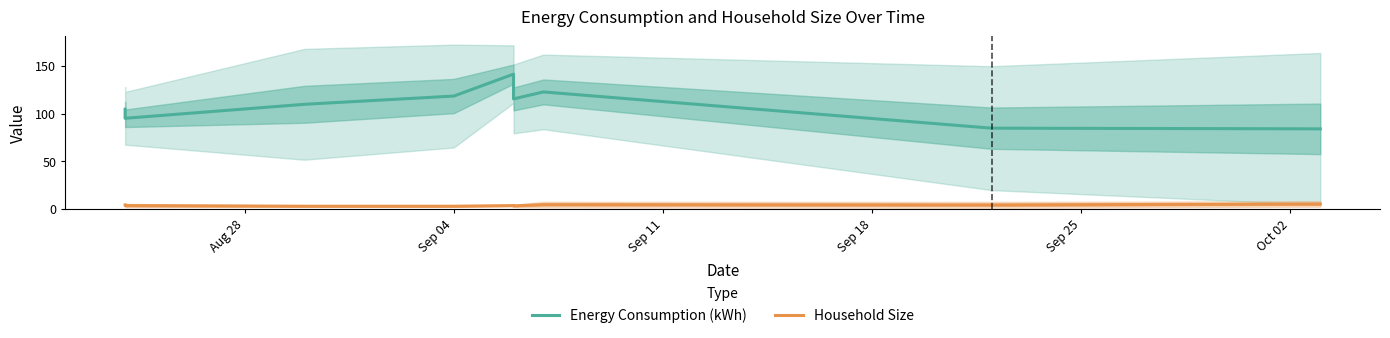

Which series has the largest total across all categories?

Energy Consumption (kWh)